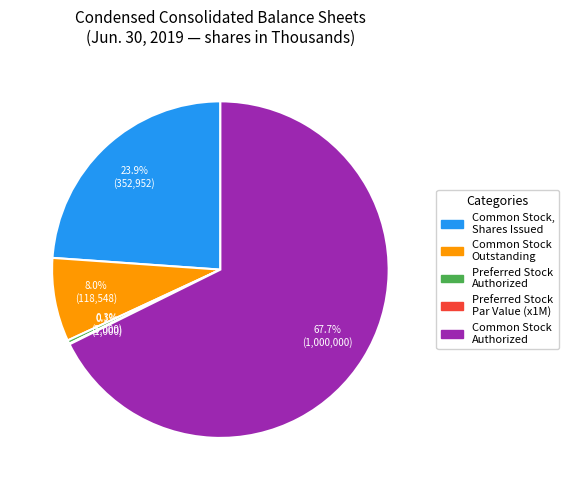

Does Preferred Stock Authorized represent more than half of the total?

No